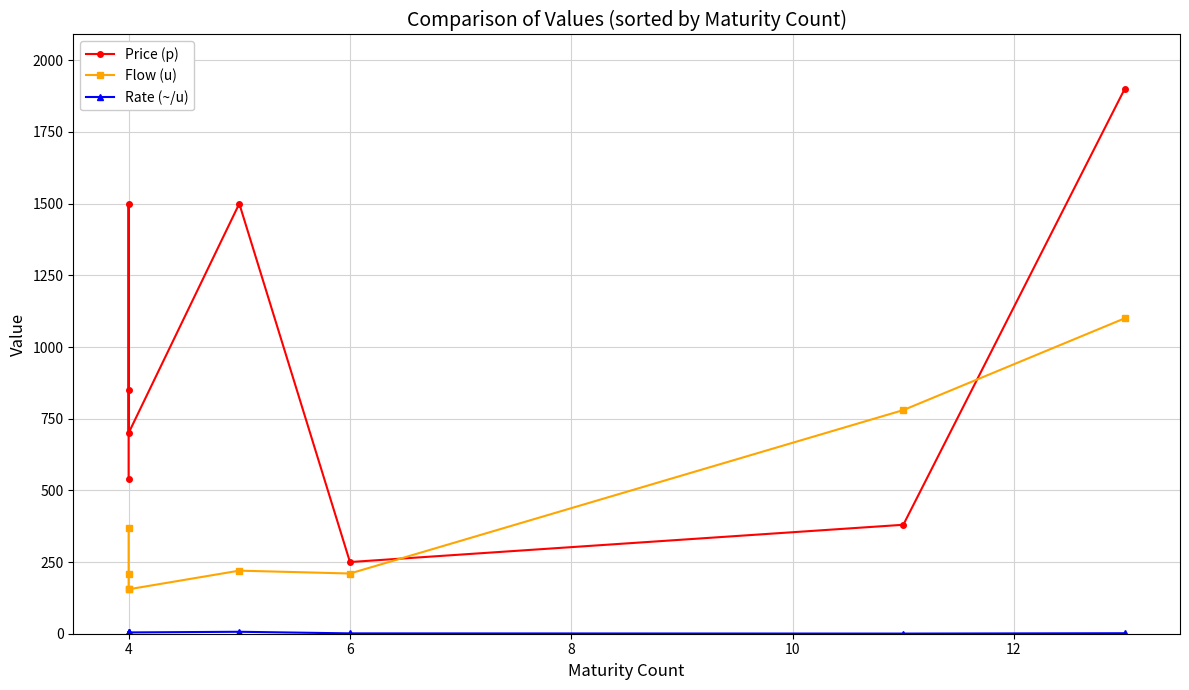

Where does the Rate (~/u) series first go above 4?

4